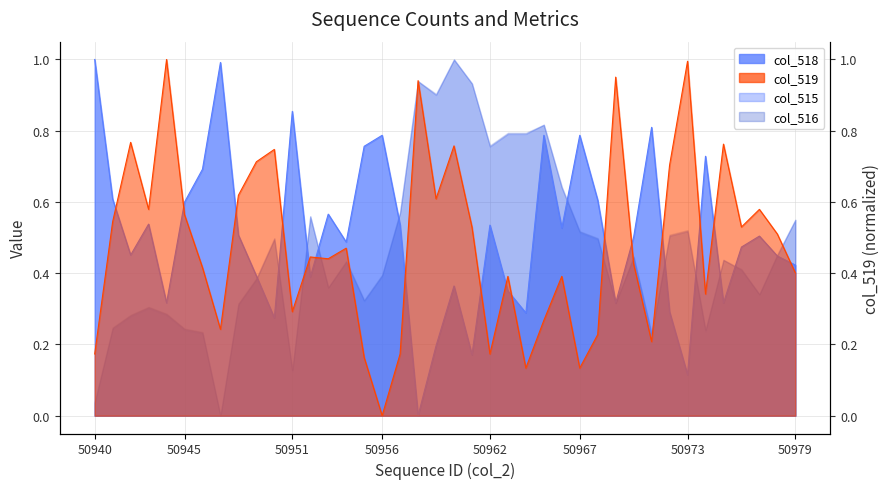

In col_518 trend, how many points are higher than both neighbors (excluding endpoints)?

12